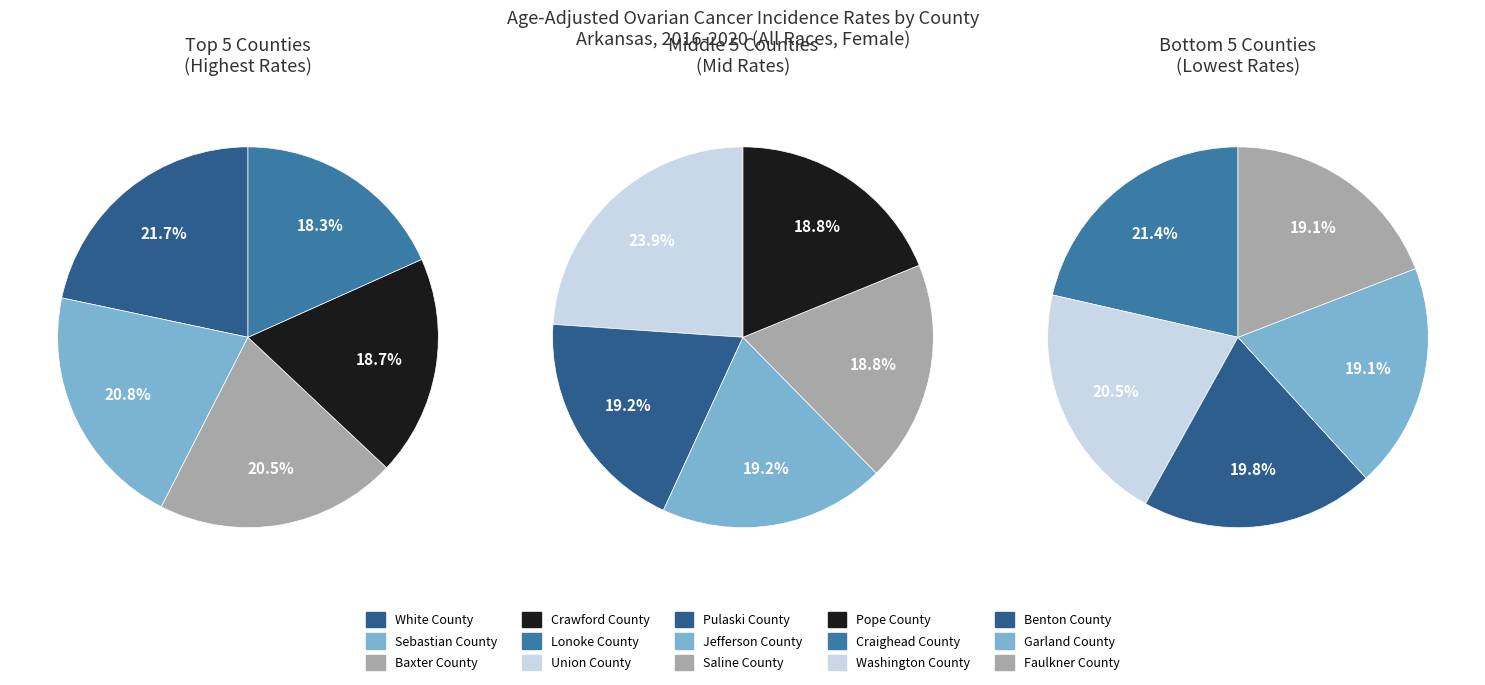

Combined, do Saline County and Craighead County account for over 50%?

No